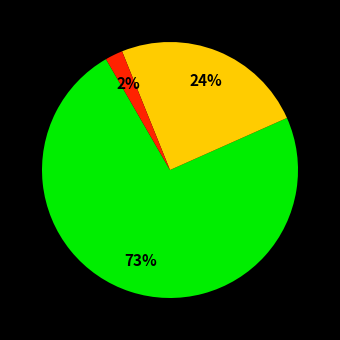

Does any single category account for the majority?

Yes